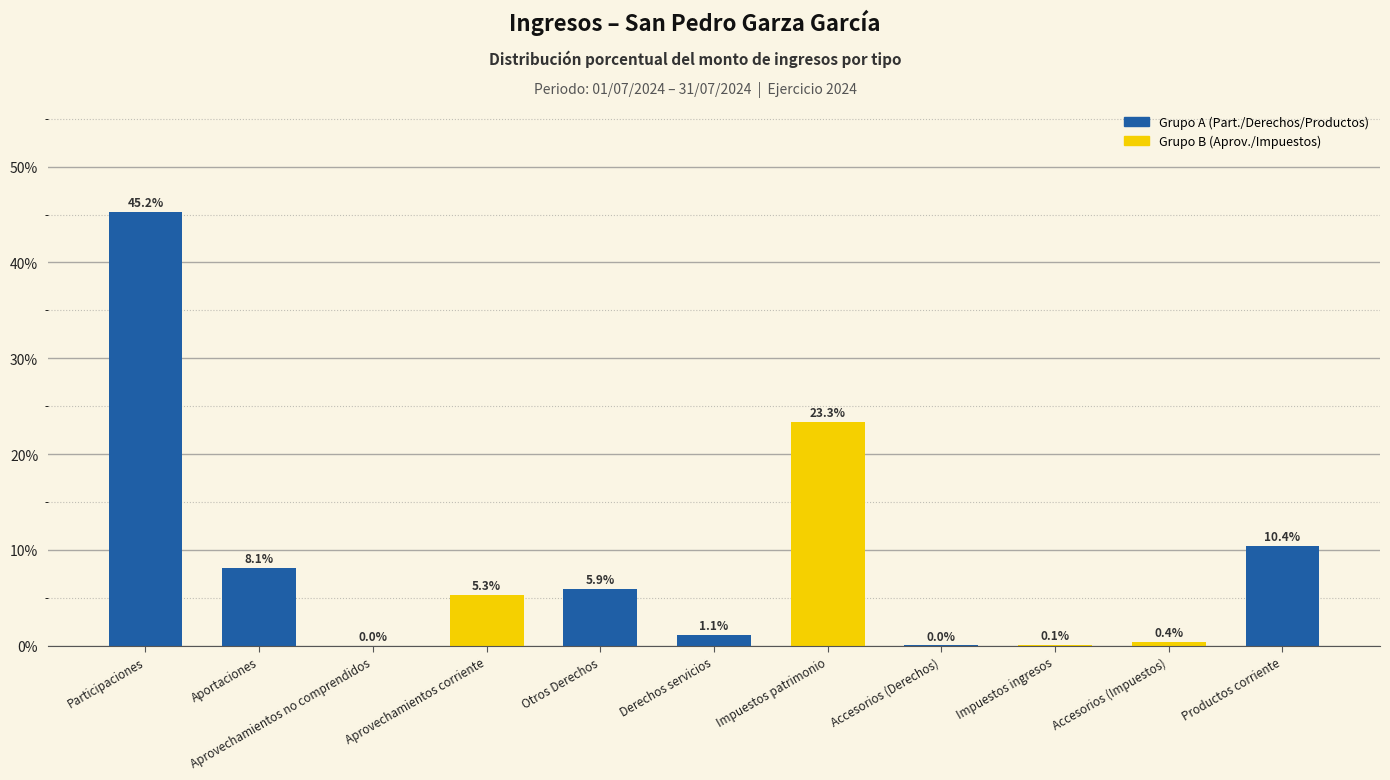

Are the bars grouped side by side (vs. stacked)?

No